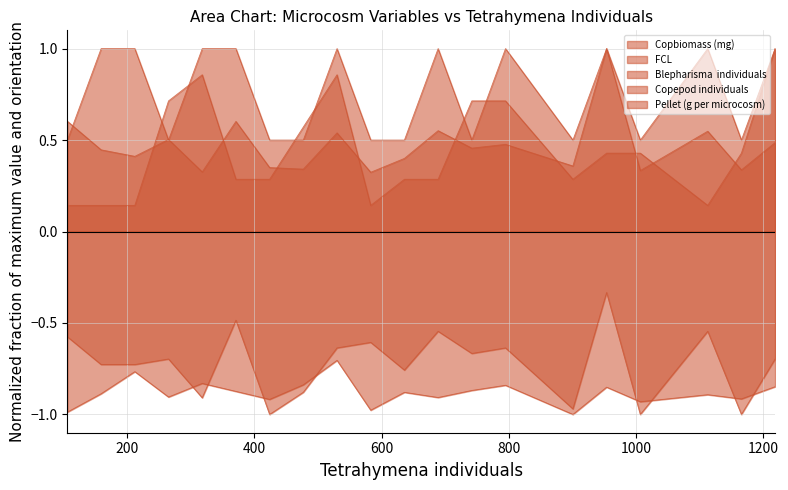

What is the sum of the Blepharisma  individuals values at 1166 and 583?

0.6